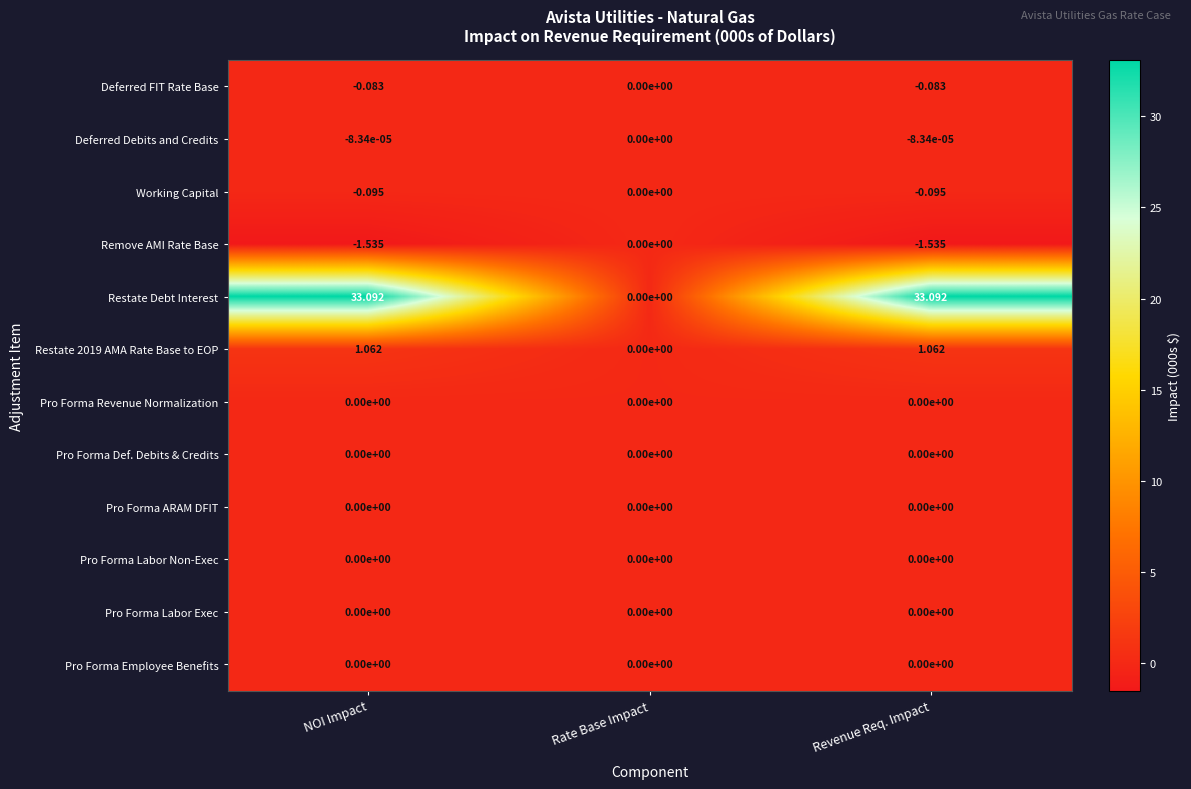

Which series has the largest total across all categories?

Restate Debt Interest